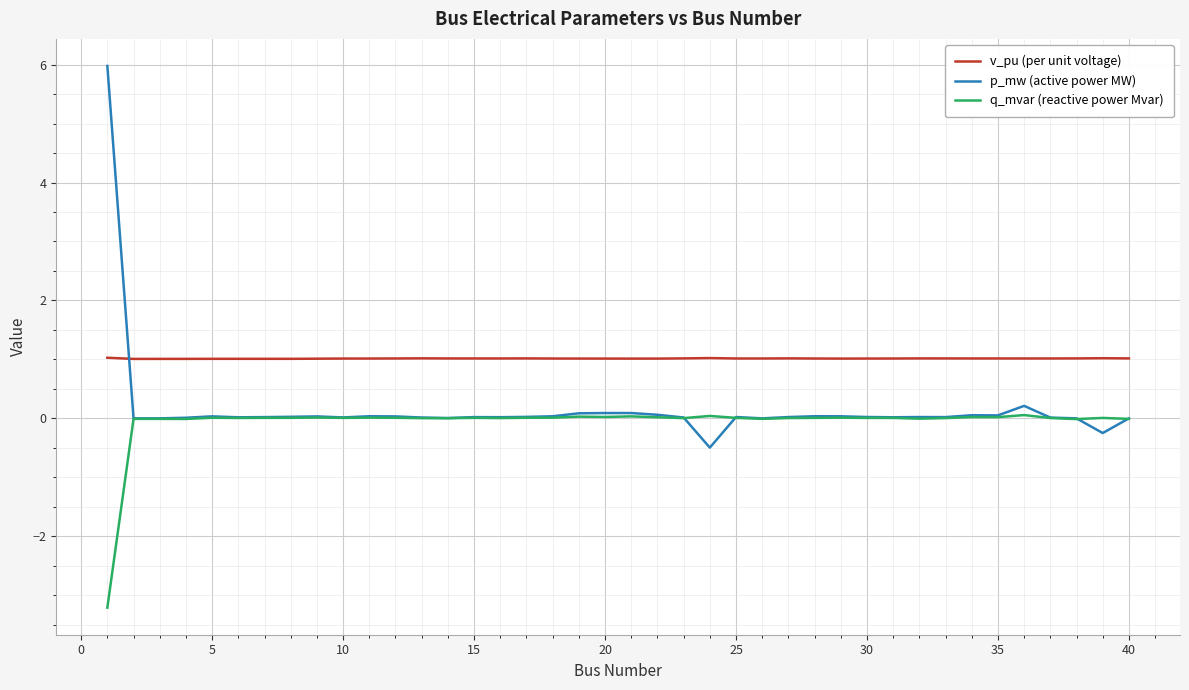

True or false: q_mvar (reactive power Mvar) and v_pu (per unit voltage) cross at least once.

False